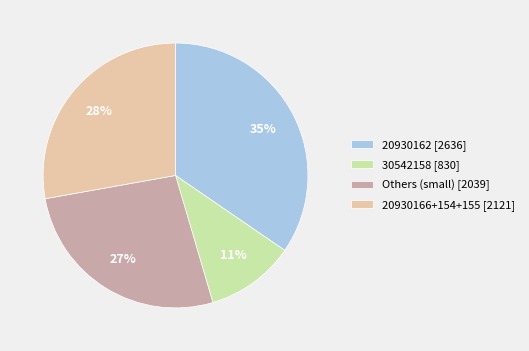

Which slice is the largest?

20930162 [2636]